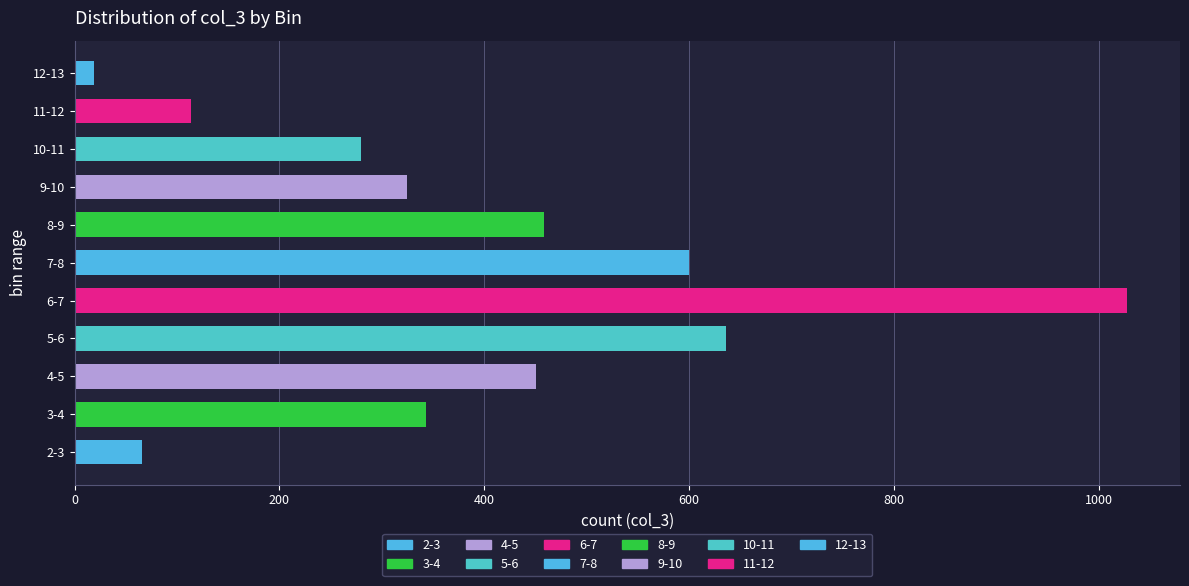

Reading left to right, transcribe all the data shown in this chart.

3-4=343	4-5=451	5-6=636	6-7=1028	7-8=600	8-9=458	9-10=325	10-11=280	11-12=114	12-13=19	2-3=66